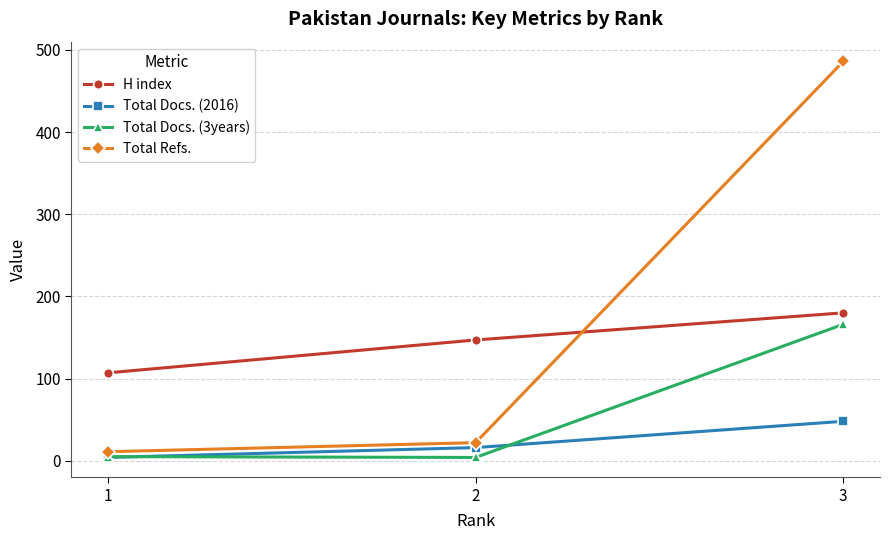

The value of Total Refs. at 1 is 11. True or false?

True